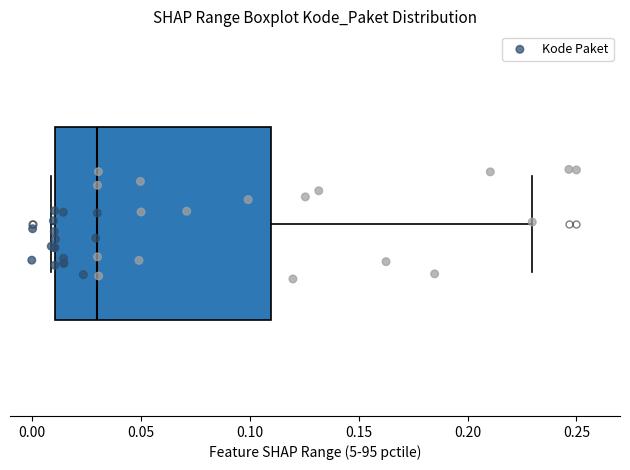

Where is the right edge of the box on the x-axis? The values are not printed on the chart, so give them approximately, as read against the axis.

0.11